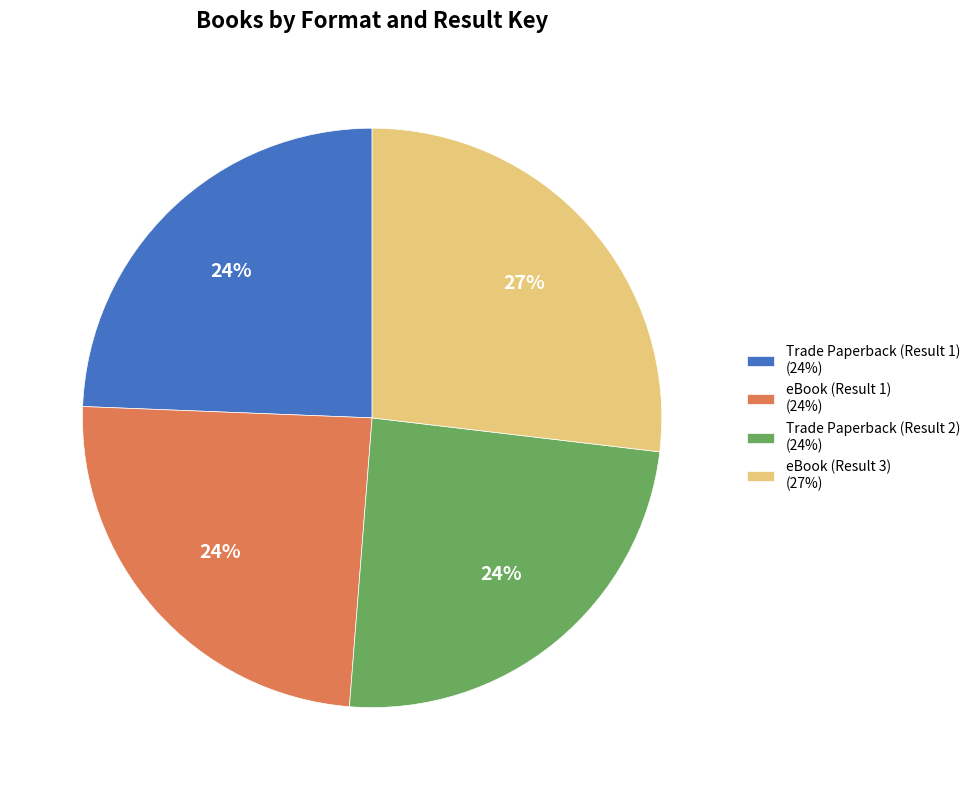

The Trade Paperback (Result 2) (24%) slice represents 24% of the pie. True or false?

True